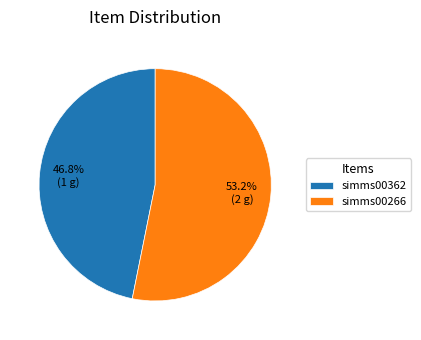

Which category has the biggest portion of the pie?

simms00266